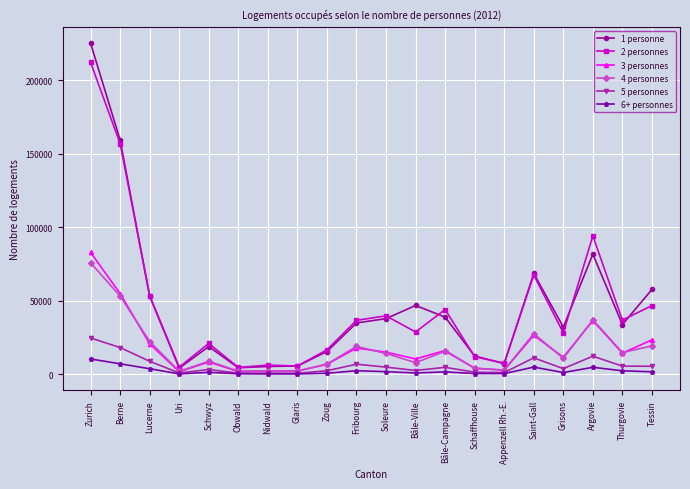

At which category does the chart reach its peak across all series?

Zurich